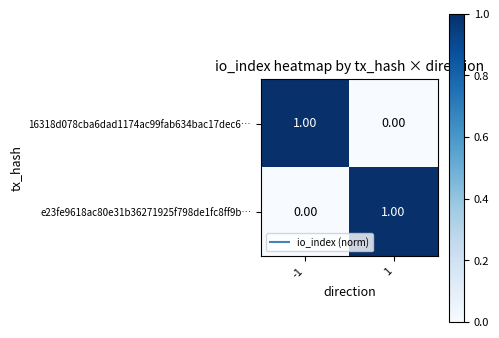

Rank the series at -1 from lowest to highest value.

e23fe9618ac80e31b36271925f798de1fc8ff9b…, 16318d078cba6dad1174ac99fab634bac17dec6…